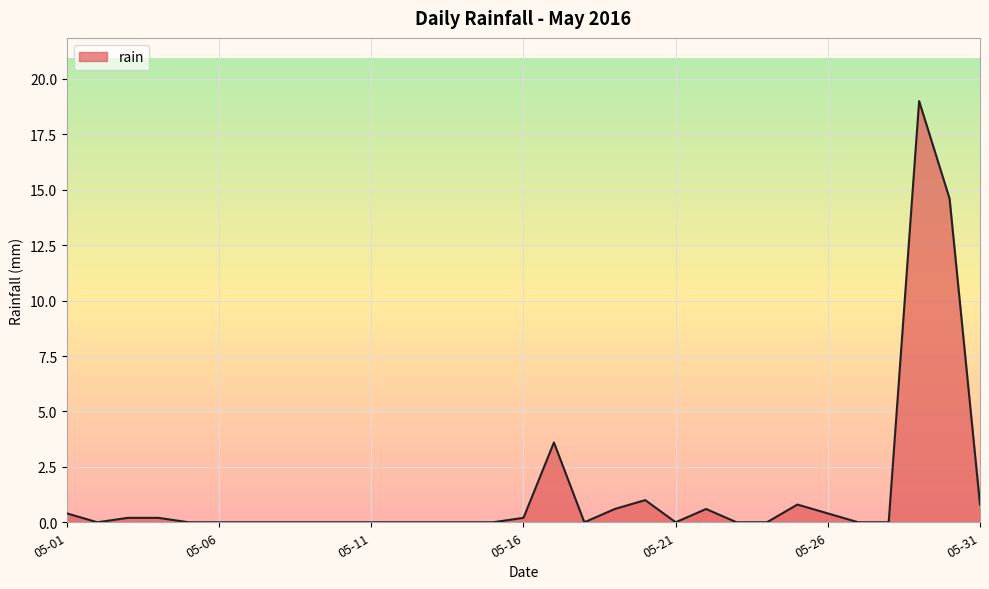

Reading left to right, what are all the values shown in this chart?

0.4	0.0	0.2	0.2	0.0	0.0	0.0	0.0	0.0	0.0	0.0	0.0	0.0	0.0	0.0	0.2	3.6	0.0	0.6	1.0	0.0	0.6	0.0	0.0	0.8	0.4	0.0	0.0	19.0	14.6	0.8